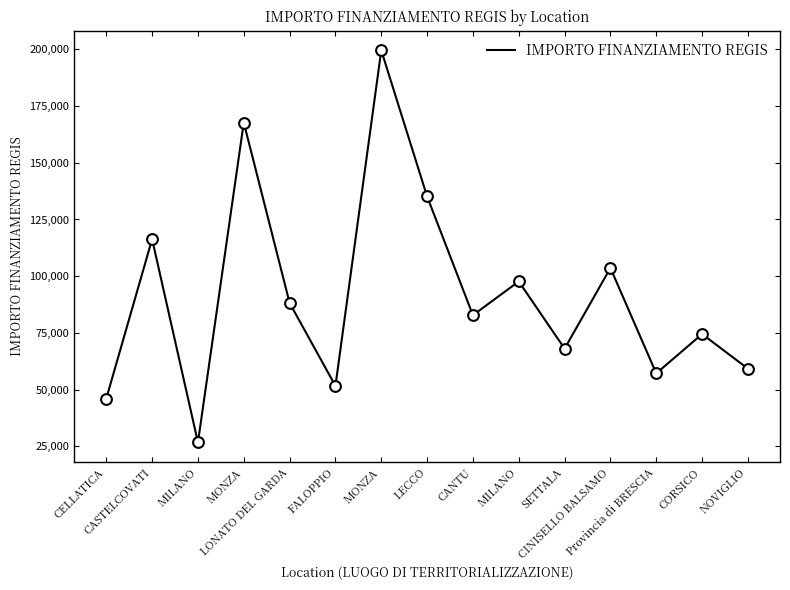

Which has a higher value, MONZA or MONZA?

MONZA